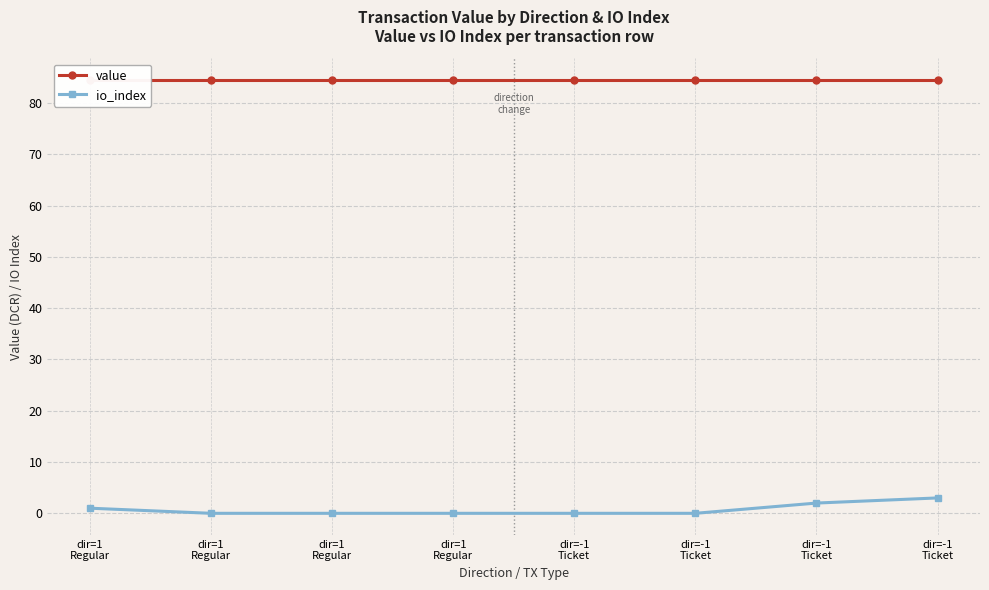

List the series in order of their overall mean, lowest first.

io_index, value